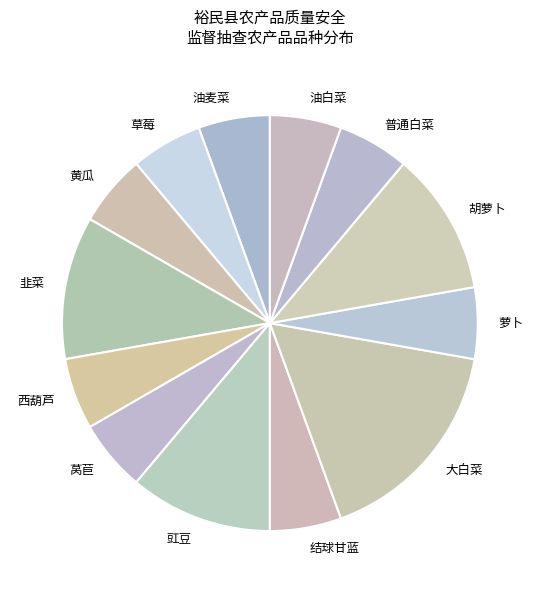

Between 豇豆 and 结球甘蓝, which is larger?

豇豆